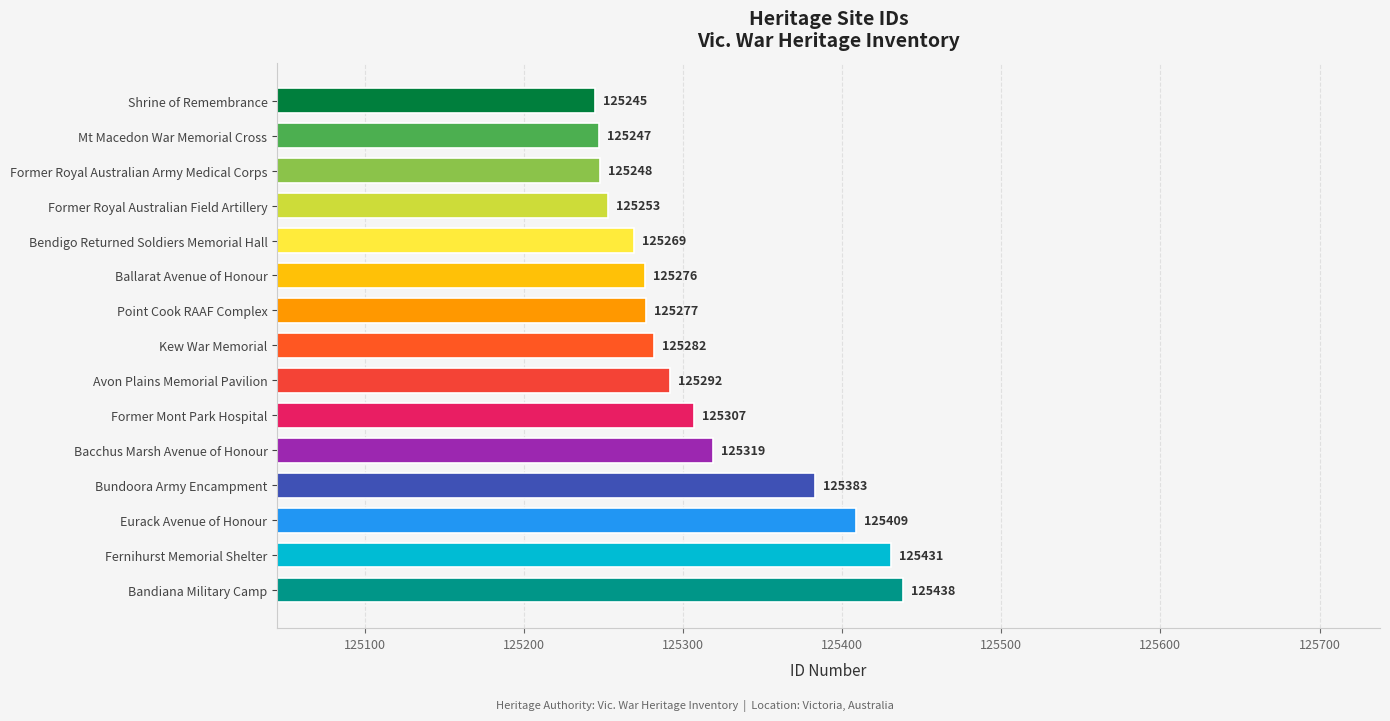

The value at Bendigo Returned Soldiers Memorial Hall is 125269. True or false?

True